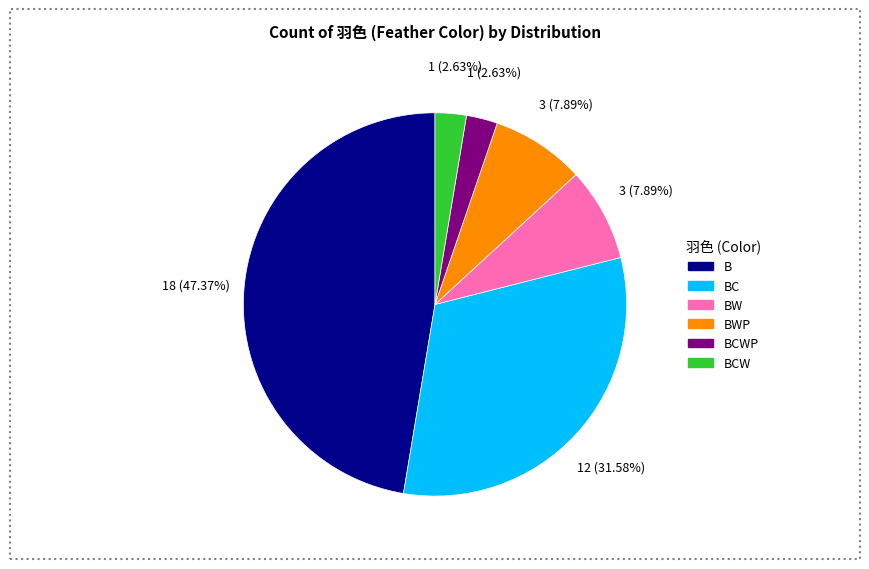

Is there a majority slice in this chart?

No